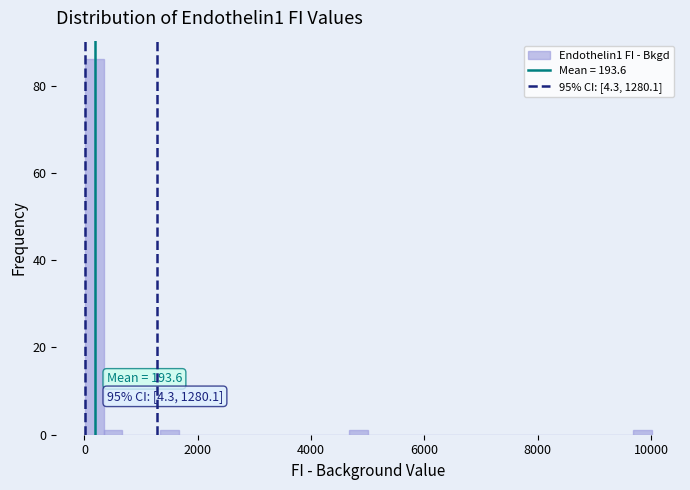

Read against the x-axis, roughly where is the centre of the tallest bar?

200